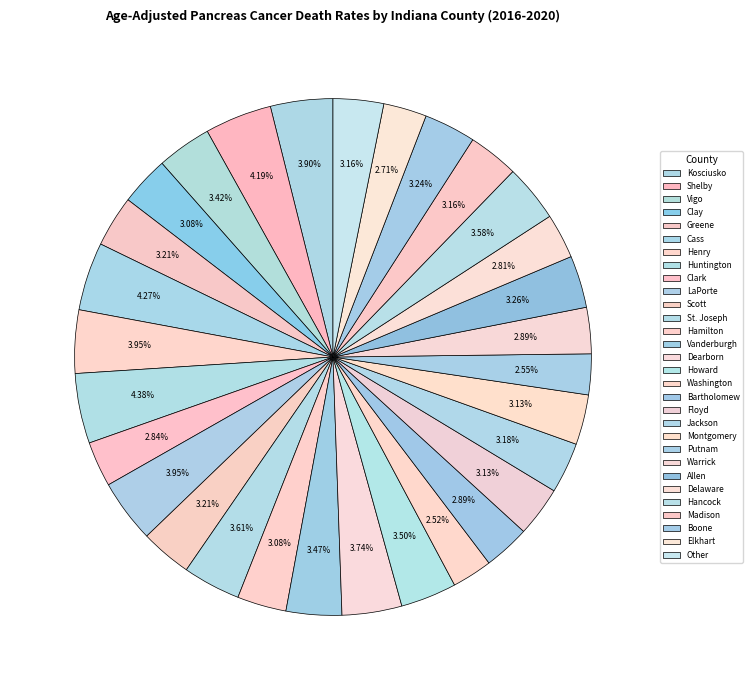

To the nearest percent, what percentage of the pie is St. Joseph?

4%